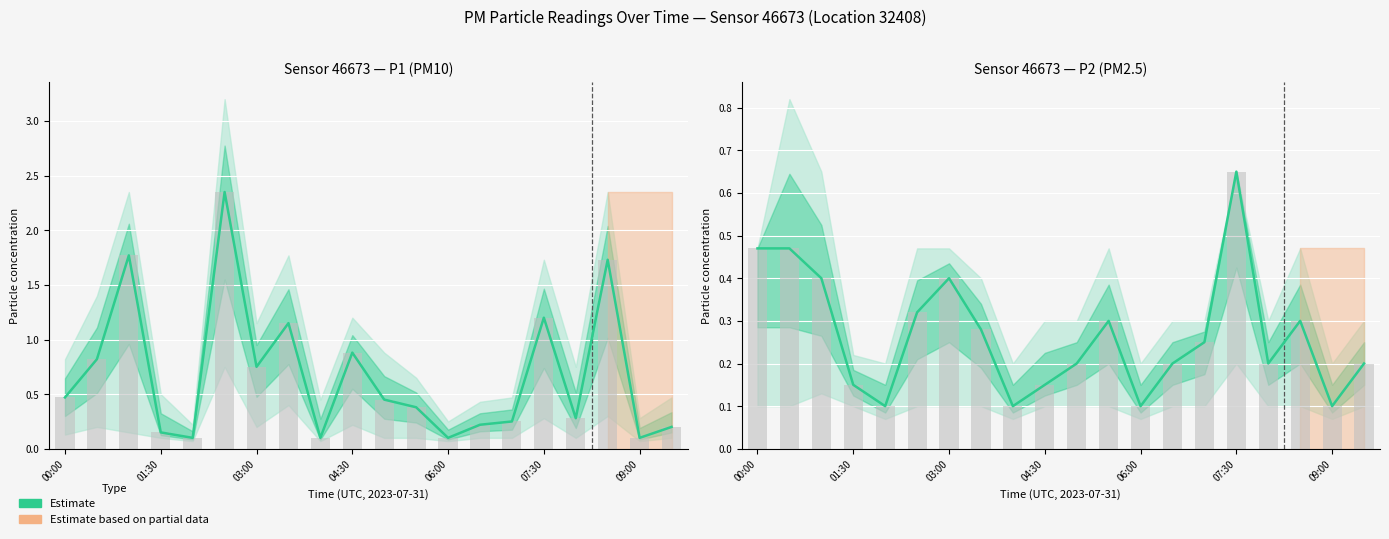

Which category has the highest value across all series?

07:30